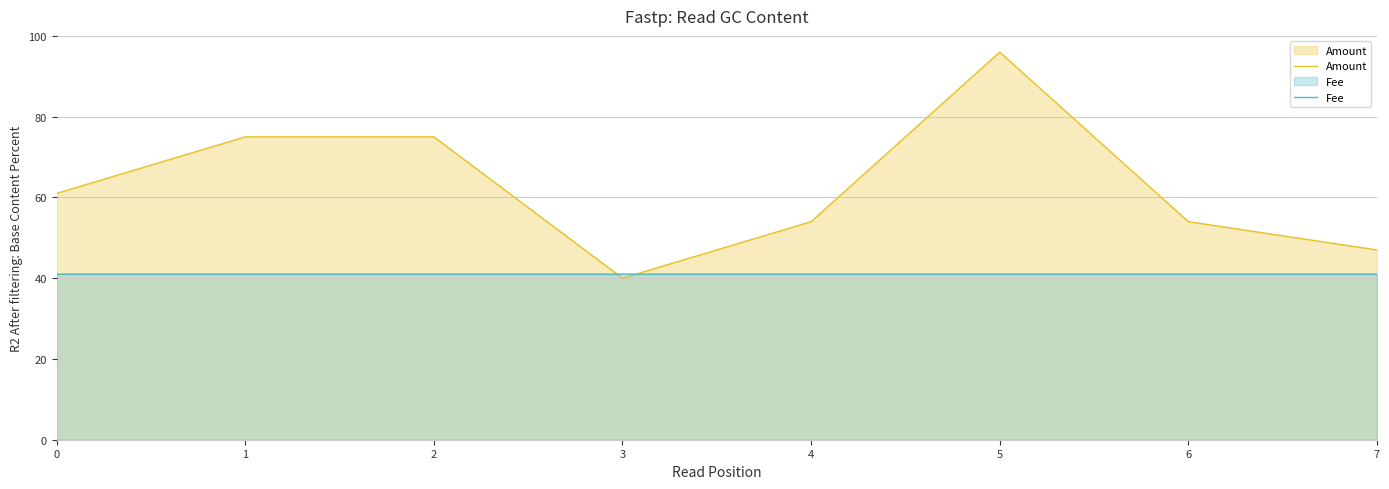

Does the chart have visible grid lines?

Yes